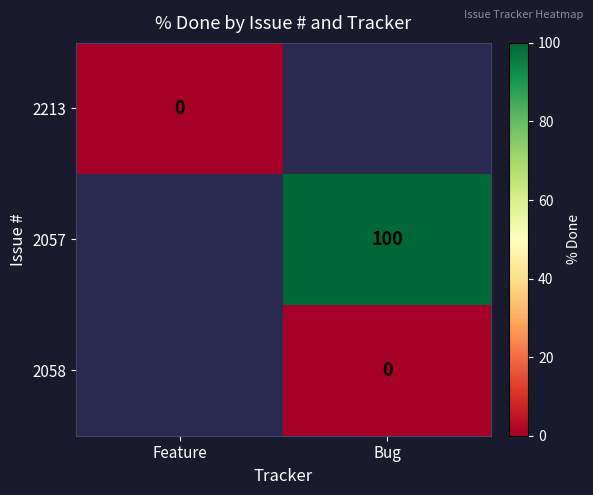

Is it true that 2057 equals 158 at Bug?

False